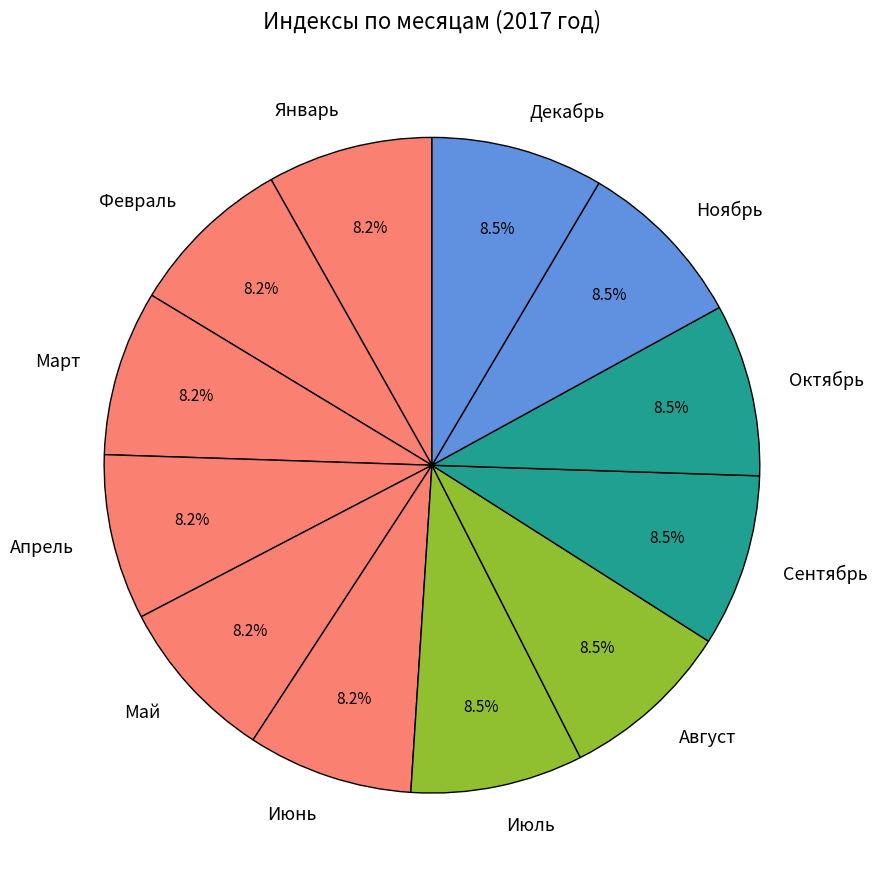

Does Октябрь account for over 50% of the chart?

No